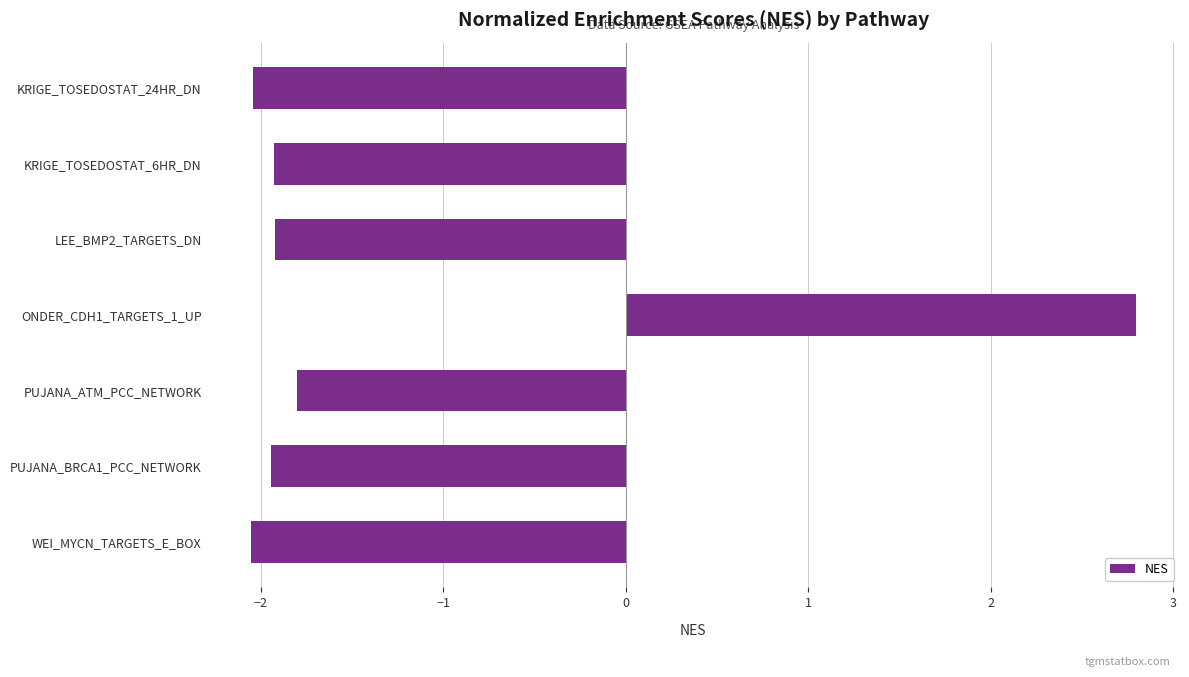

What is the change in value from PUJANA_ATM_PCC_NETWORK to WEI_MYCN_TARGETS_E_BOX?

-0.3